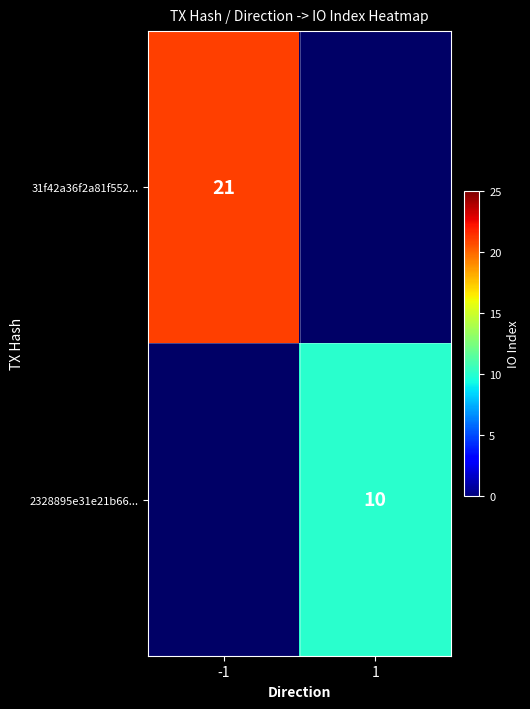

Is it true that 2328895e31e21b66... equals 6 at 1?

False